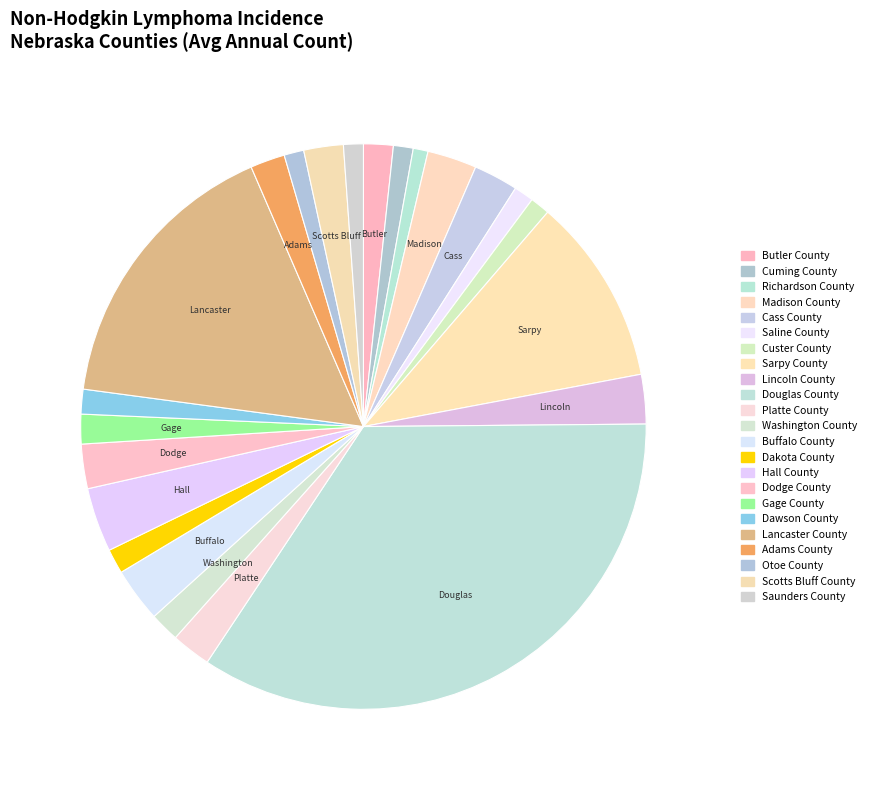

Does any single category account for the majority?

No